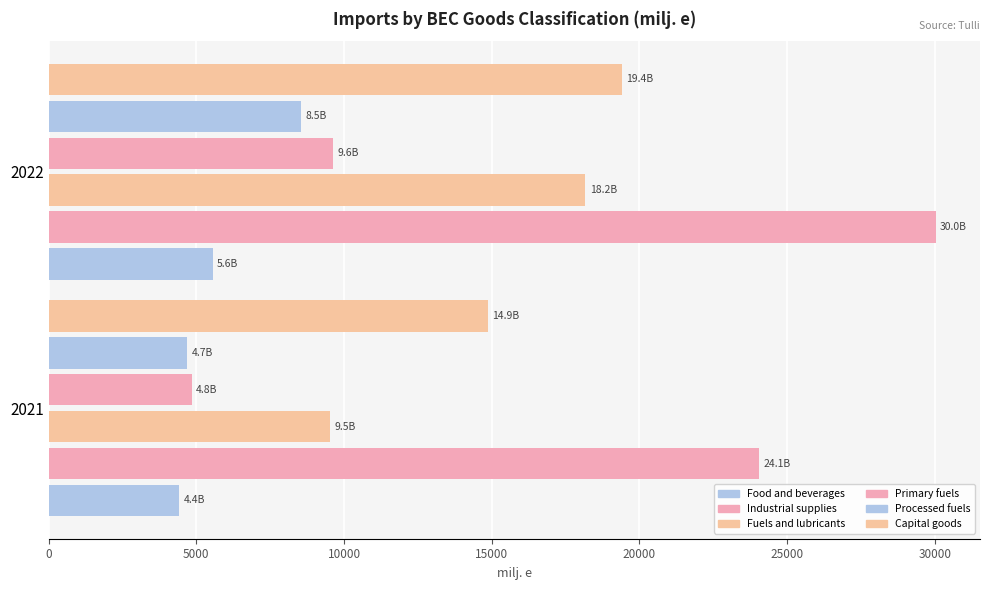

How many categories are shown in the chart?

2